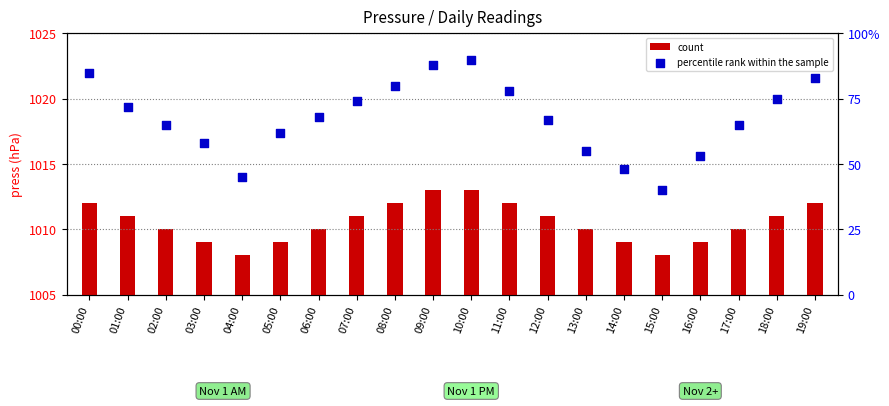

What is the total value across all series at 04:00?

48